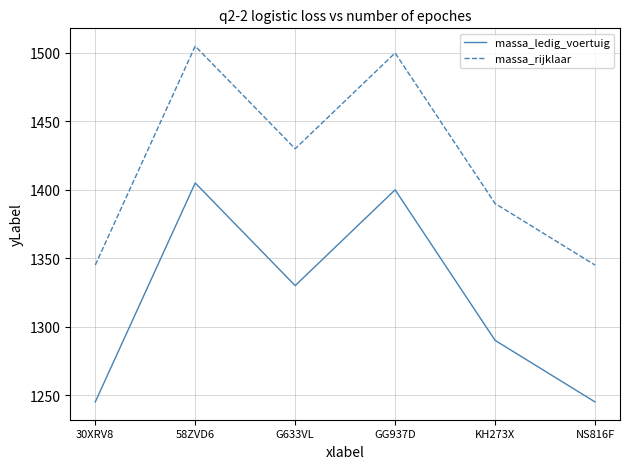

What are all the series names shown in the legend?

massa_ledig_voertuig, massa_rijklaar